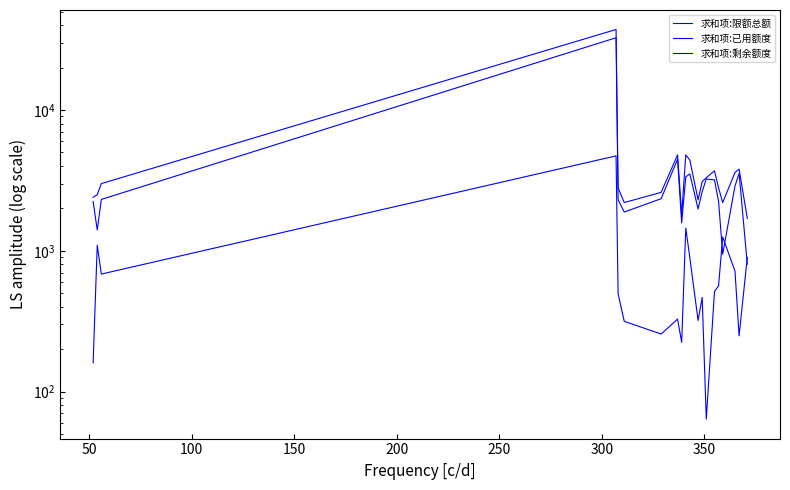

Is this an area chart (filled region under the line)?

No